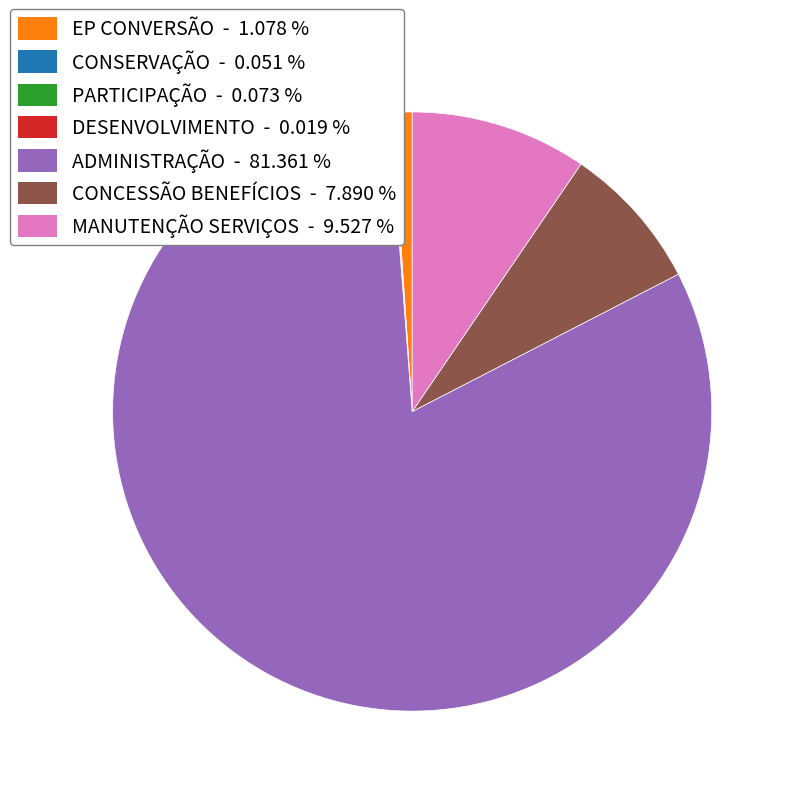

What is the largest slice in the pie chart?

ADMINISTRAÇÃO - 81.361 %